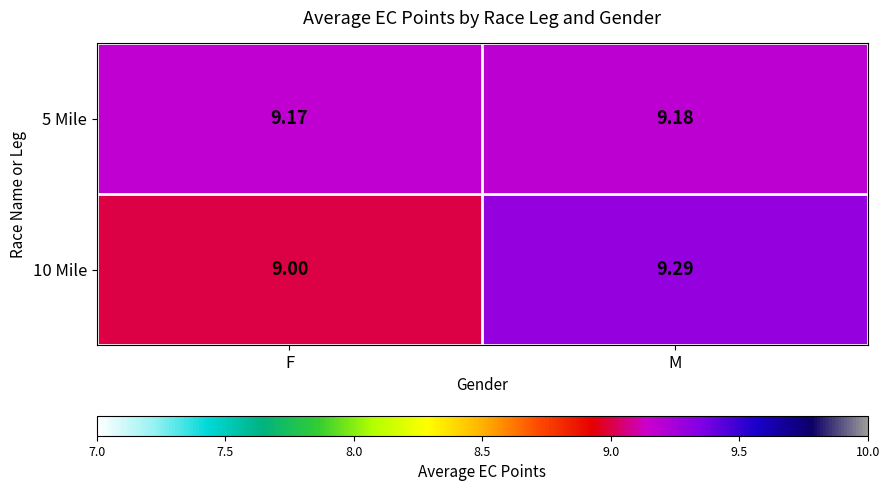

Is the value of 10 Mile at M greater than the value of 5 Mile at M?

Yes